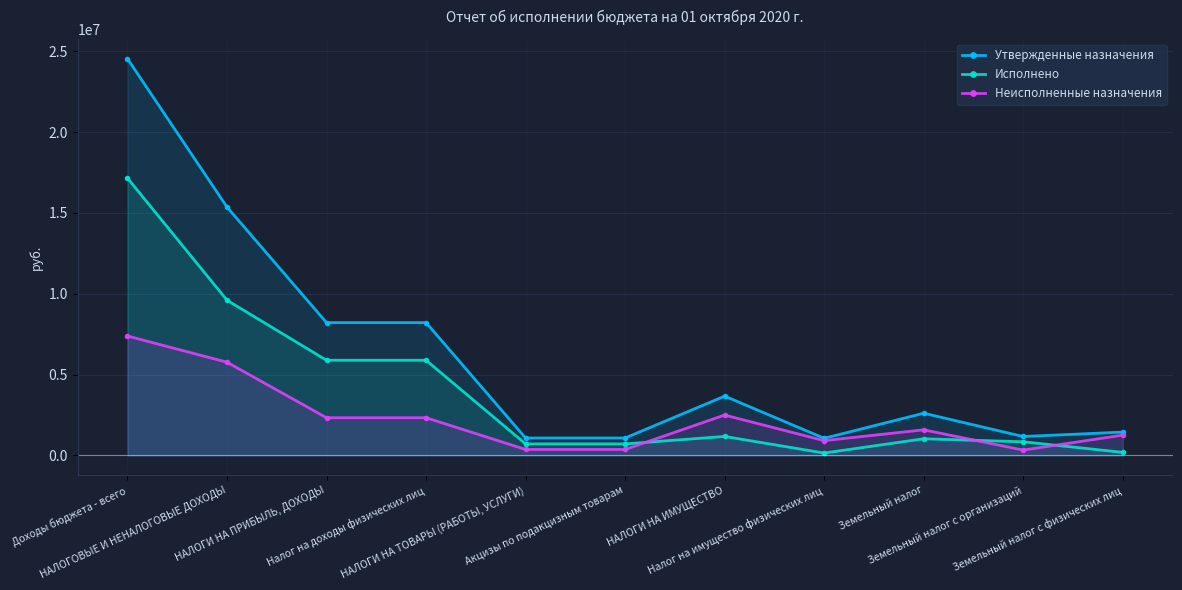

What are all the series names shown in the legend?

Утвержденные назначения, Исполнено, Неисполненные назначения